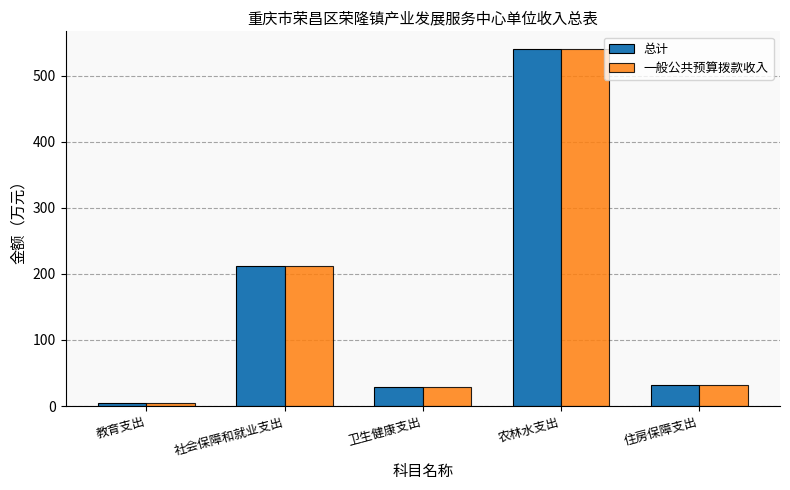

At how many categories does at least one series exceed 54?

2